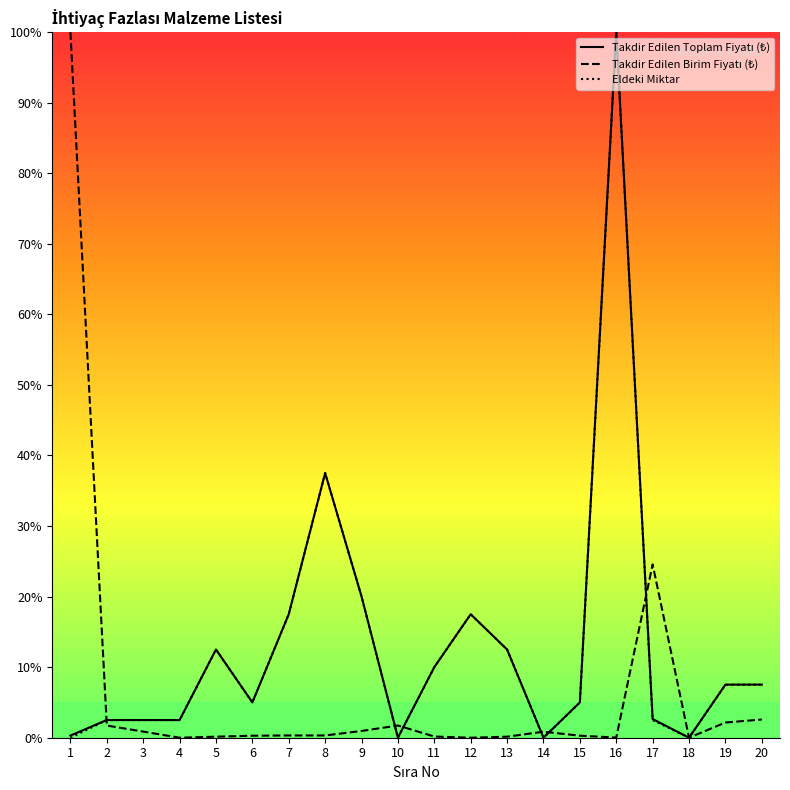

At which label does Eldeki Miktar reach its peak?

16